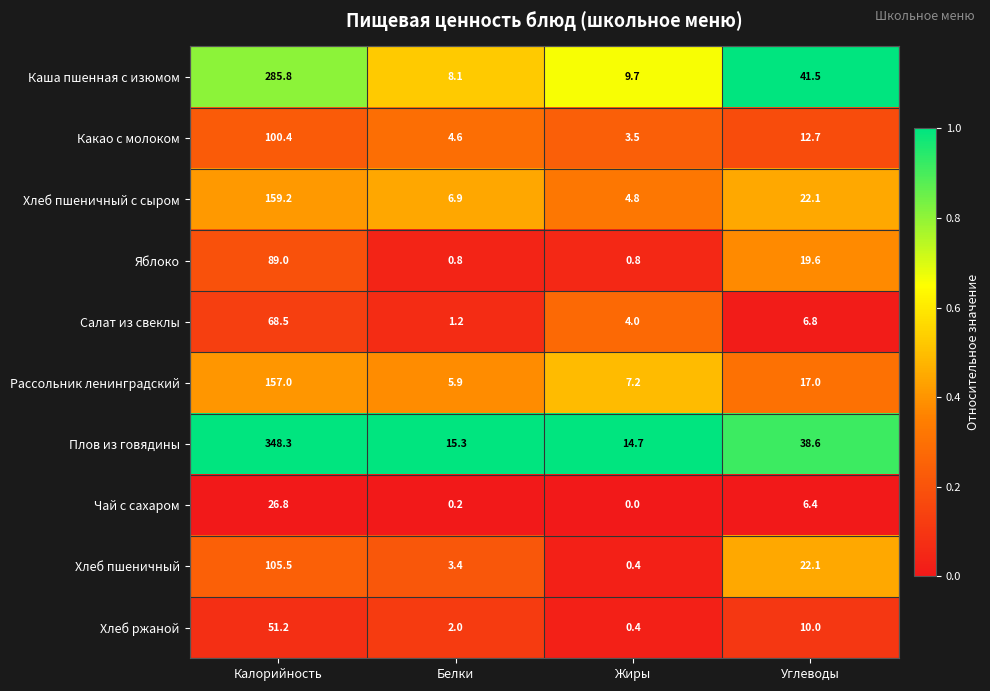

What value does the Яблоко series have at Углеводы?

19.6